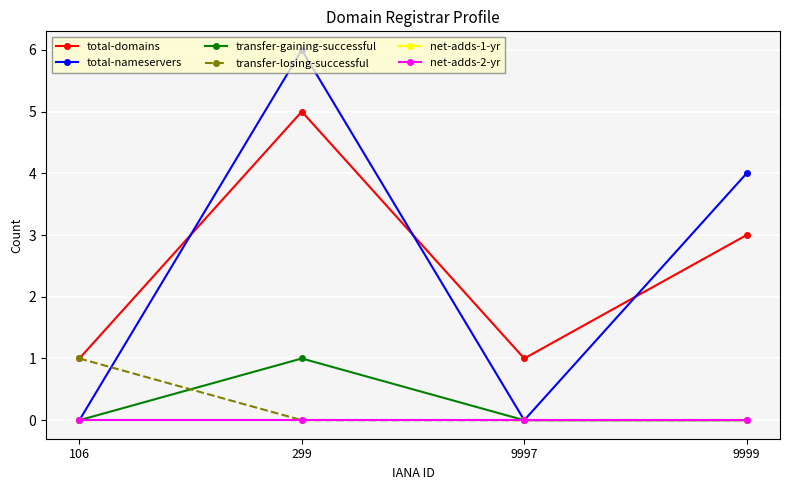

How many values in the total-domains series exceed 3?

1